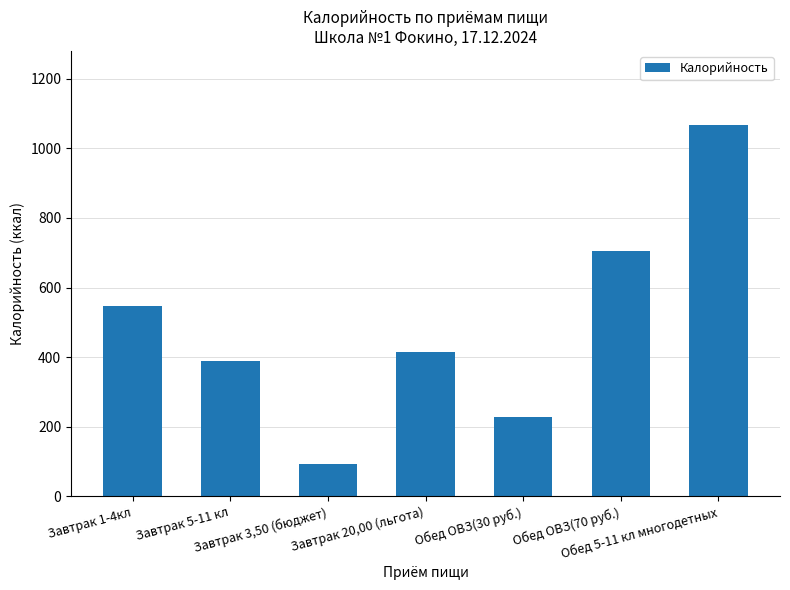

What is the difference between the values at Завтрак 20,00 (льгота) and Завтрак 5-11 кл?

26